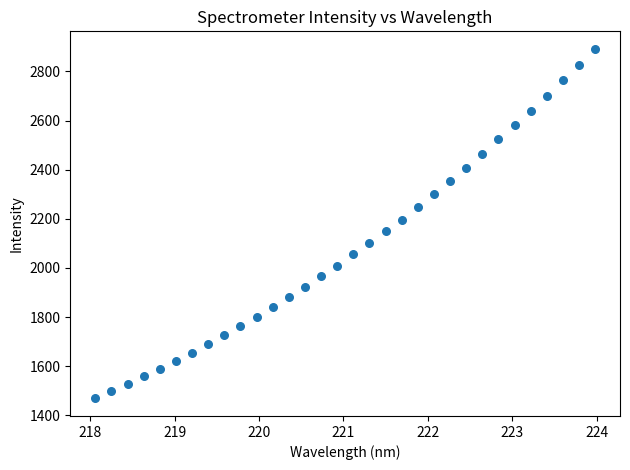

What is the range of Y values (max minus min)?

1423.8